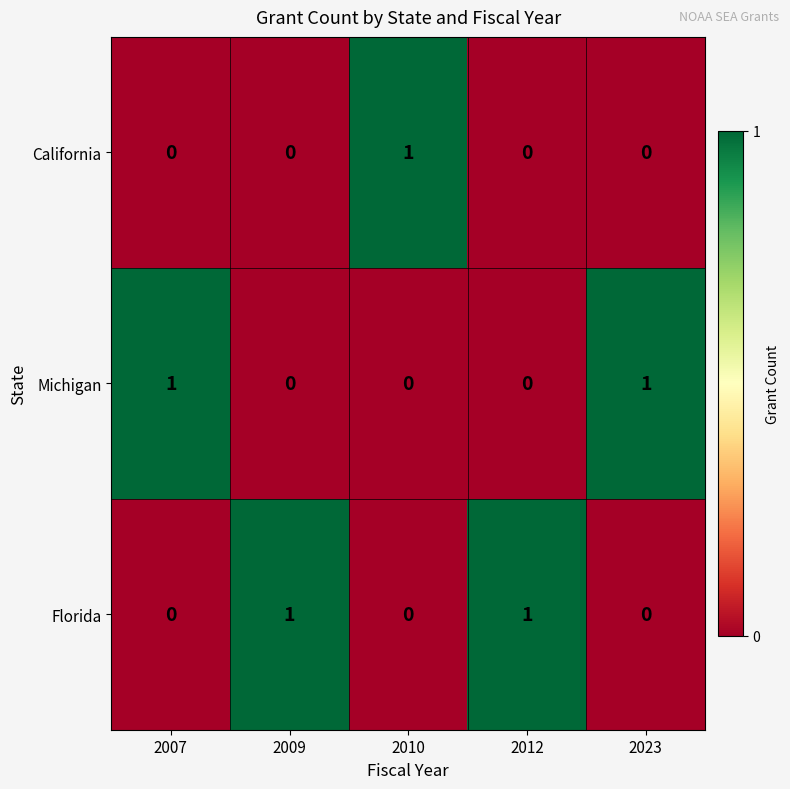

True or false: California has a value of 0 at 2009.

True